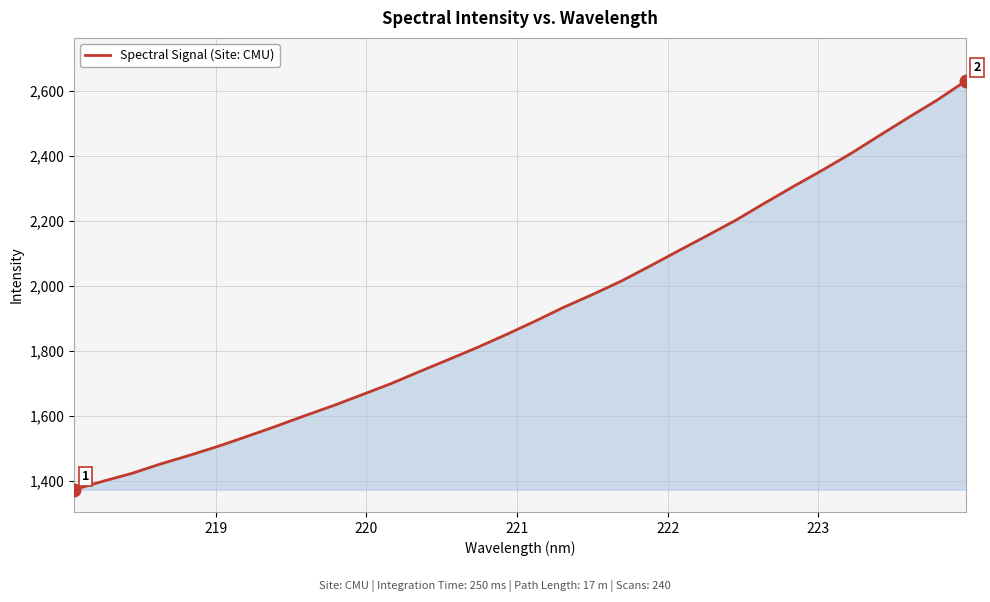

What is the maximum value shown in the chart?

2630.7